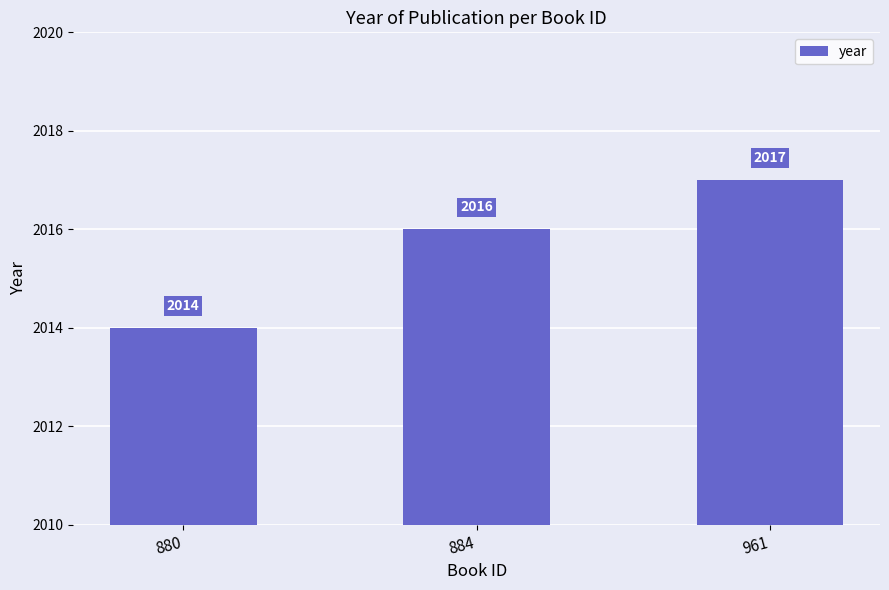

Reading right to left, transcribe all the data shown in this chart.

961=2017	884=2016	880=2014